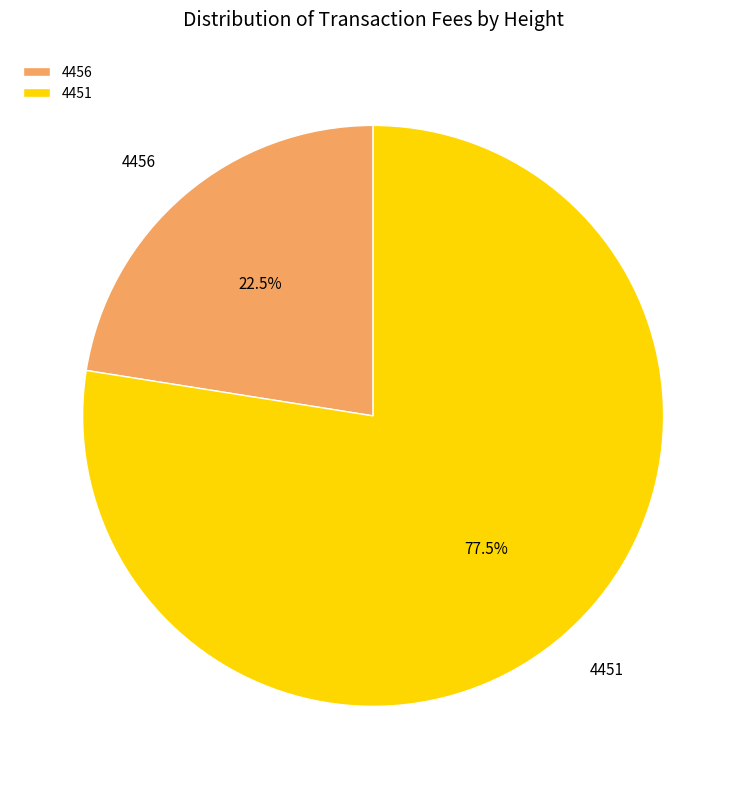

What is the majority slice?

4451